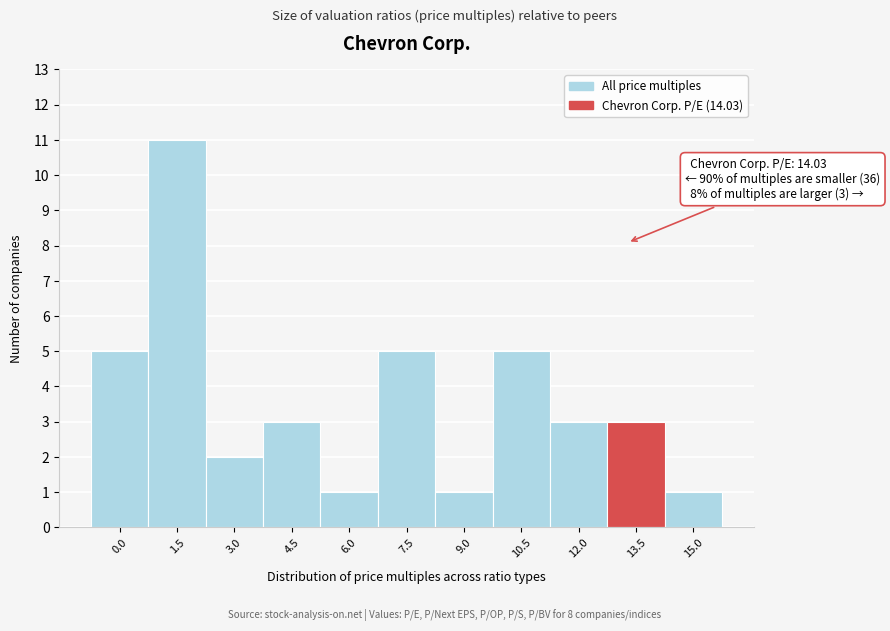

Reading right to left, what are all the values shown in this chart?

15.0=1	13.5=3	12.0=3	10.5=5	9.0=1	7.5=5	6.0=1	4.5=3	3.0=2	1.5=11	0.0=5